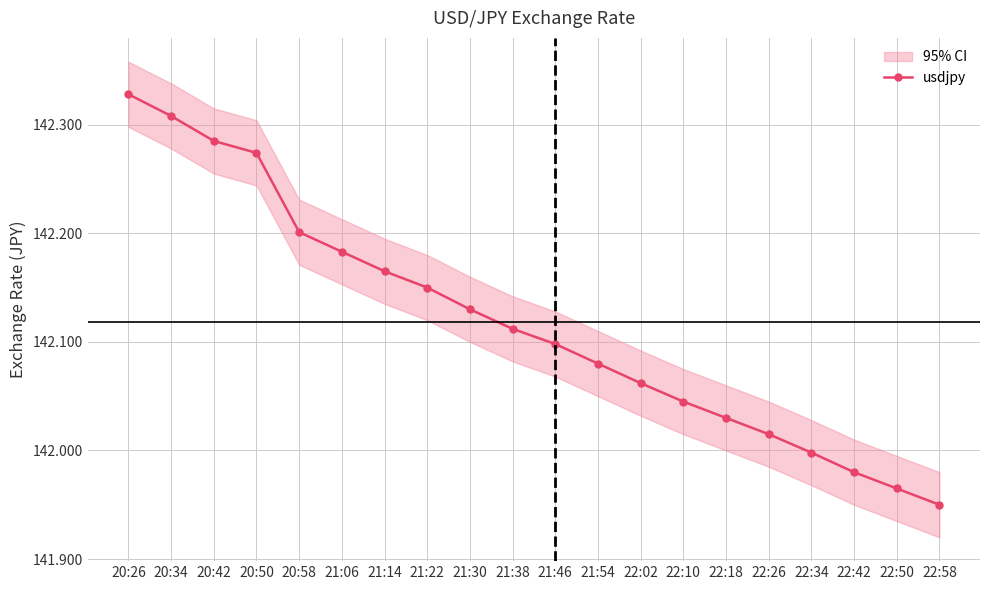

True or false: there are more than 2 points higher than both neighbors.

False